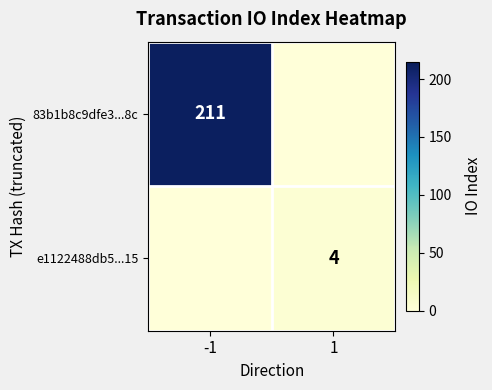

At which category is the sum across all series the highest?

-1